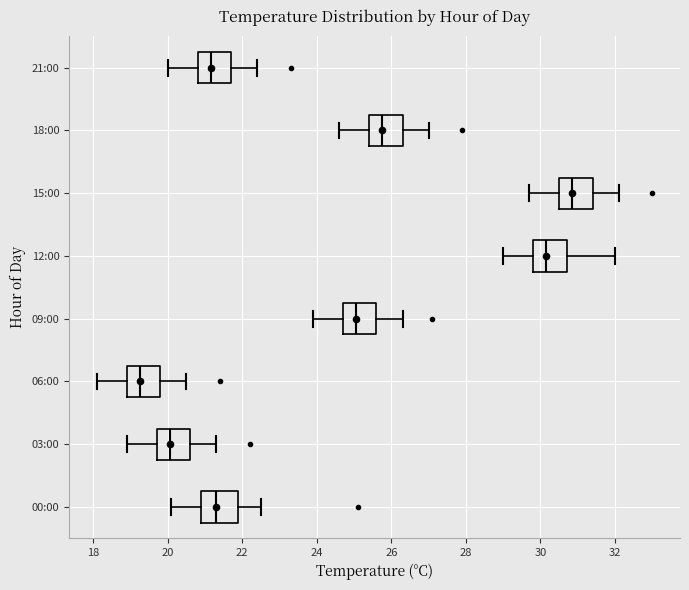

Which box has the furthest to the left median line?

06:00